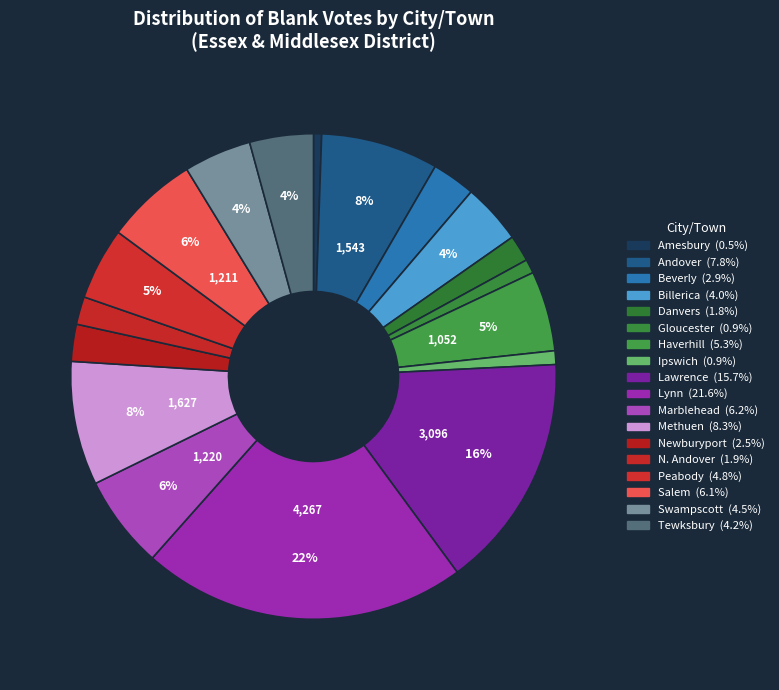

How many slices are in this pie chart?

18